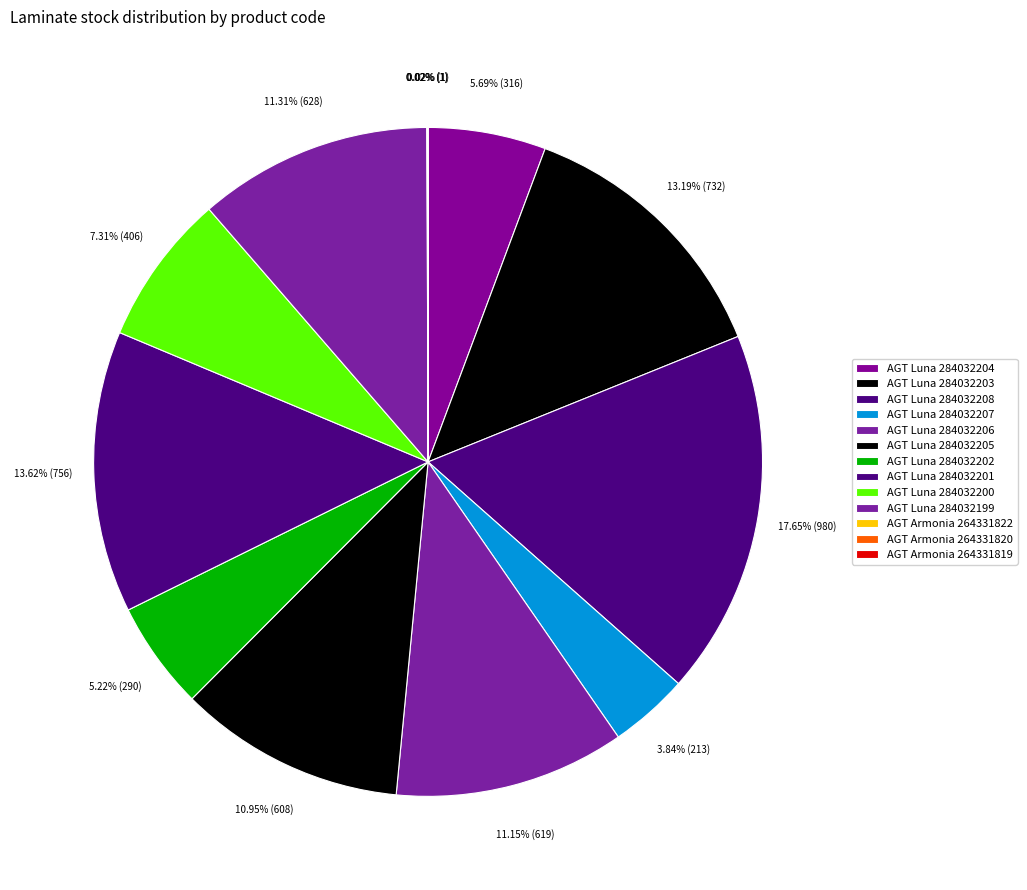

What is the smallest slice in the pie chart?

264331822